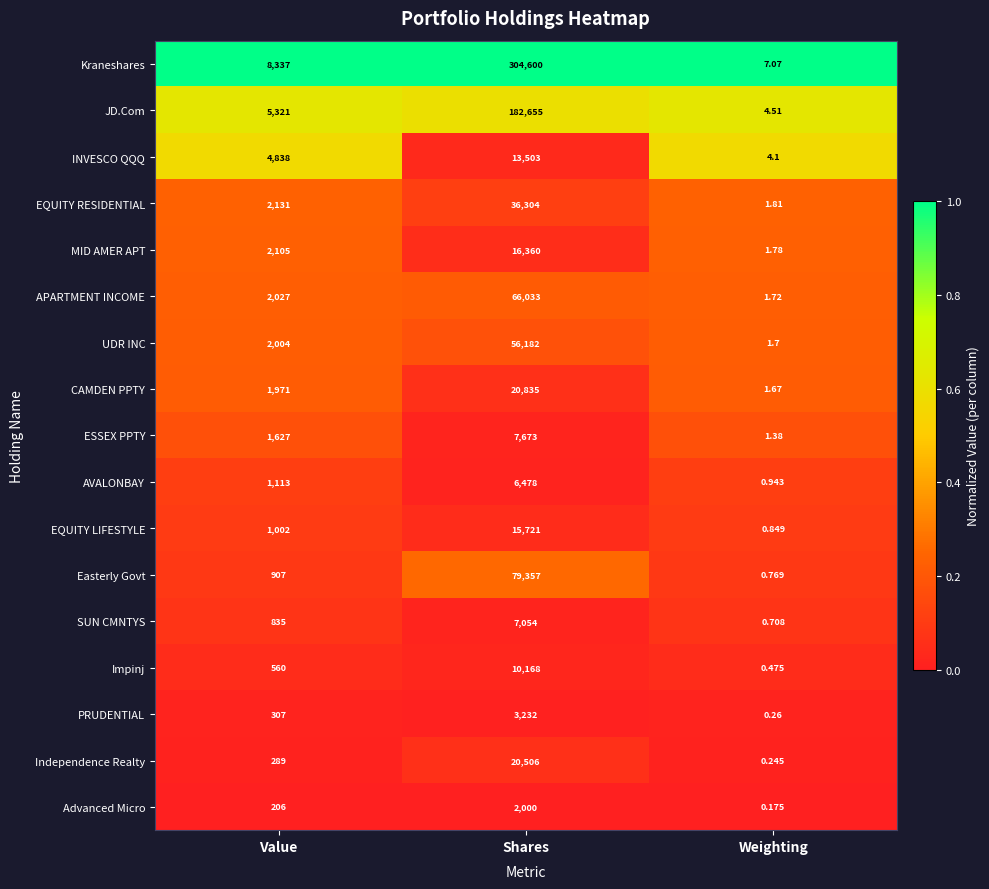

At which category is the sum across all series the highest?

Shares